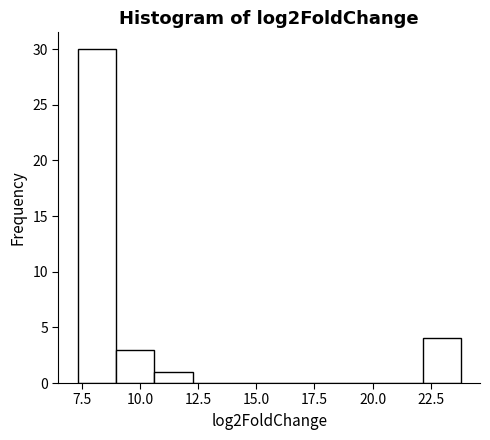

Read against the x-axis, roughly where is the centre of the tallest bar?

8.0